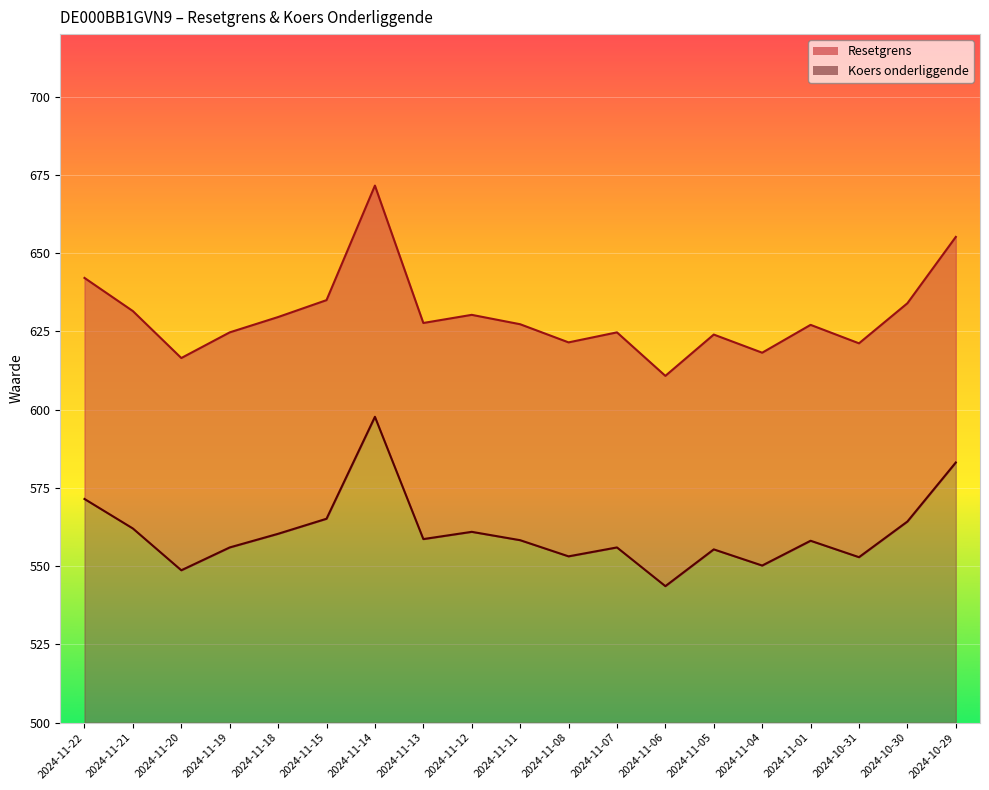

Reading left to right, extract all data points from this chart.

Resetgrens: 2024-11-22=642.1	2024-11-21=631.5	2024-11-20=616.5	2024-11-19=624.7	2024-11-18=629.6	2024-11-15=635.0	2024-11-14=671.6	2024-11-13=627.7	2024-11-12=630.3	2024-11-11=627.3	2024-11-08=621.5	2024-11-07=624.7	2024-11-06=610.8	2024-11-05=624.0	2024-11-04=618.2	2024-11-01=627.1	2024-10-31=621.2	2024-10-30=634.0	2024-10-29=655.2
Koers onderliggende: 2024-11-22=571.5	2024-11-21=562.0	2024-11-20=548.7	2024-11-19=556.0	2024-11-18=560.3	2024-11-15=565.1	2024-11-14=597.7	2024-11-13=558.7	2024-11-12=561.0	2024-11-11=558.3	2024-11-08=553.1	2024-11-07=556.0	2024-11-06=543.6	2024-11-05=555.4	2024-11-04=550.2	2024-11-01=558.1	2024-10-31=552.9	2024-10-30=564.3	2024-10-29=583.1